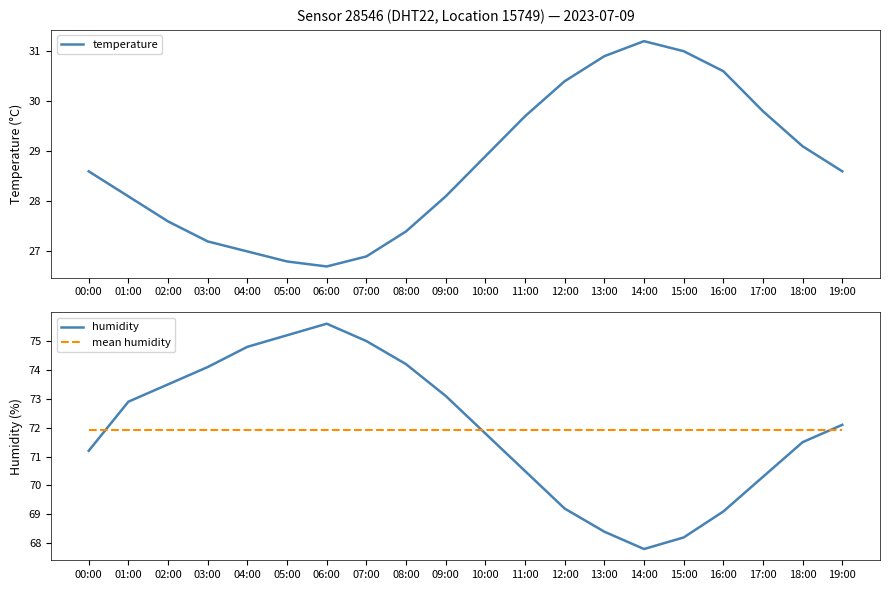

True or false: temperature and humidity cross at least once.

False